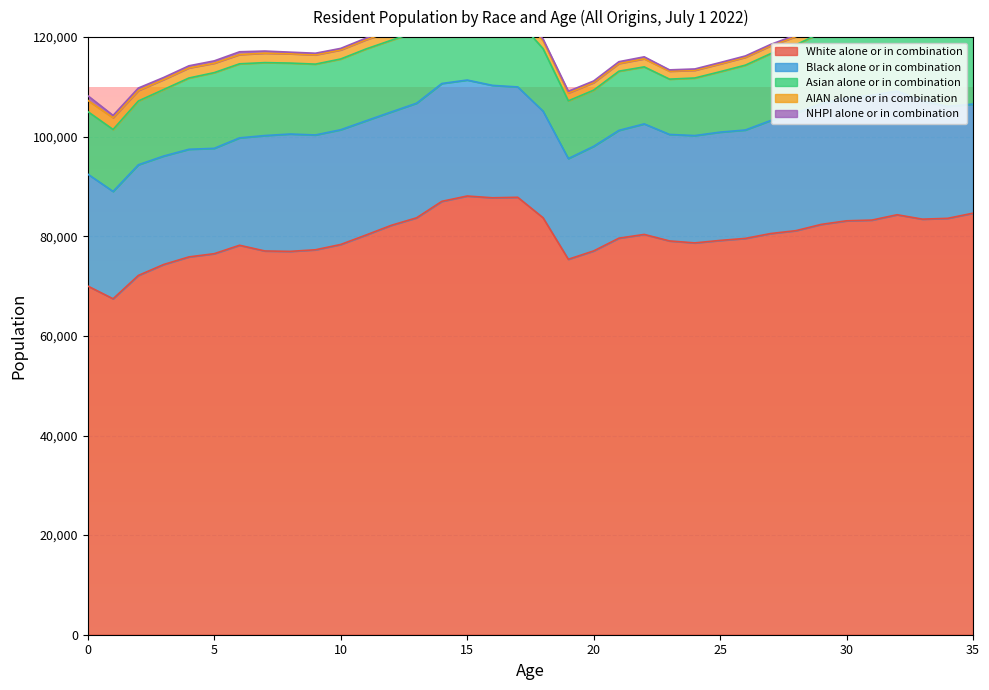

What is the maximum value shown in the chart?

88092